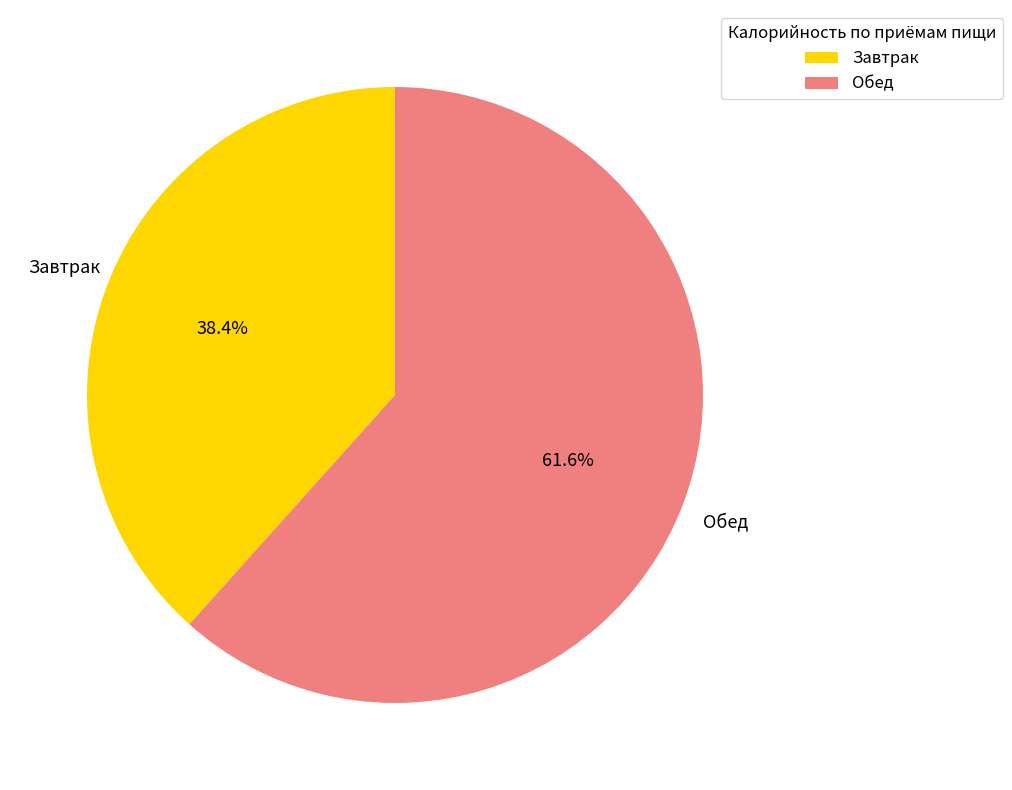

Is there any slice that represents more than half of the pie?

Yes